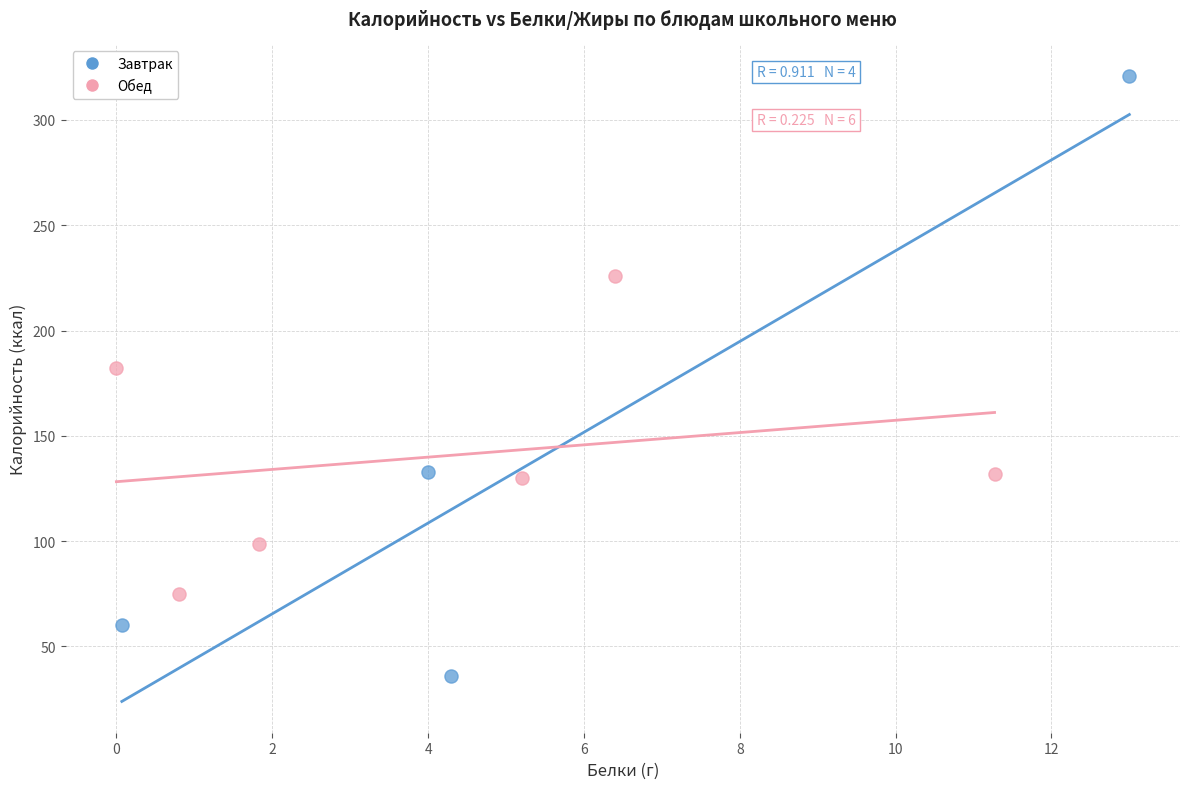

Which series contains the highest Y value?

Завтрак